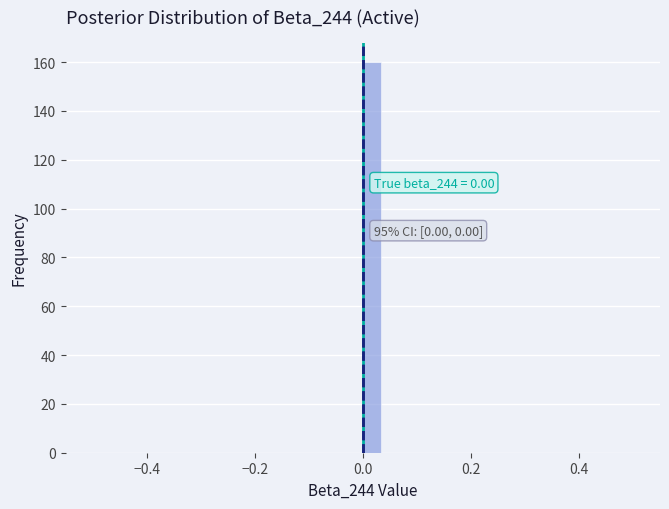

Read against the x-axis, roughly where is the centre of the tallest bar?

0.02